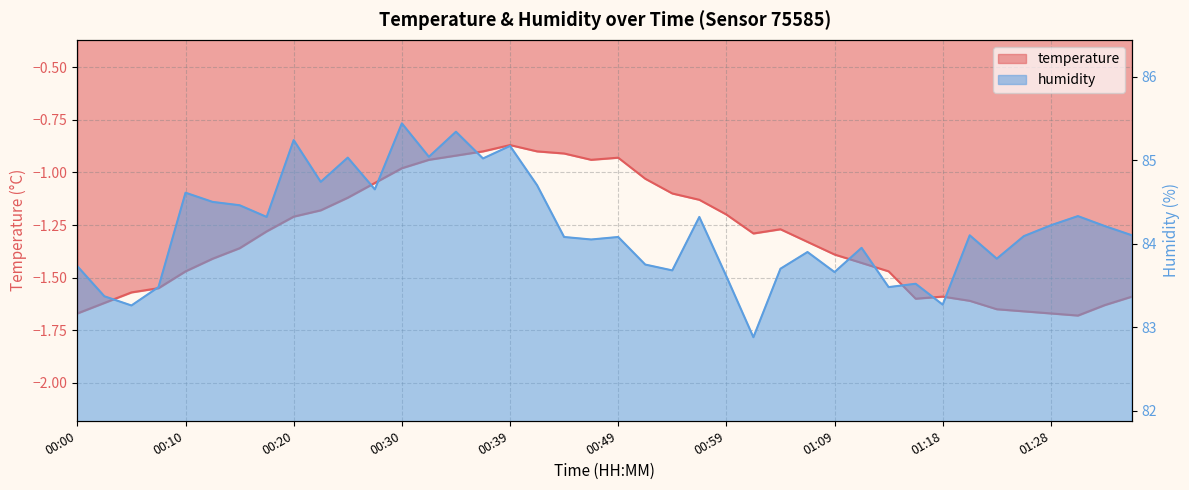

What is the value of the humidity point at the 24th from the left?

84.3